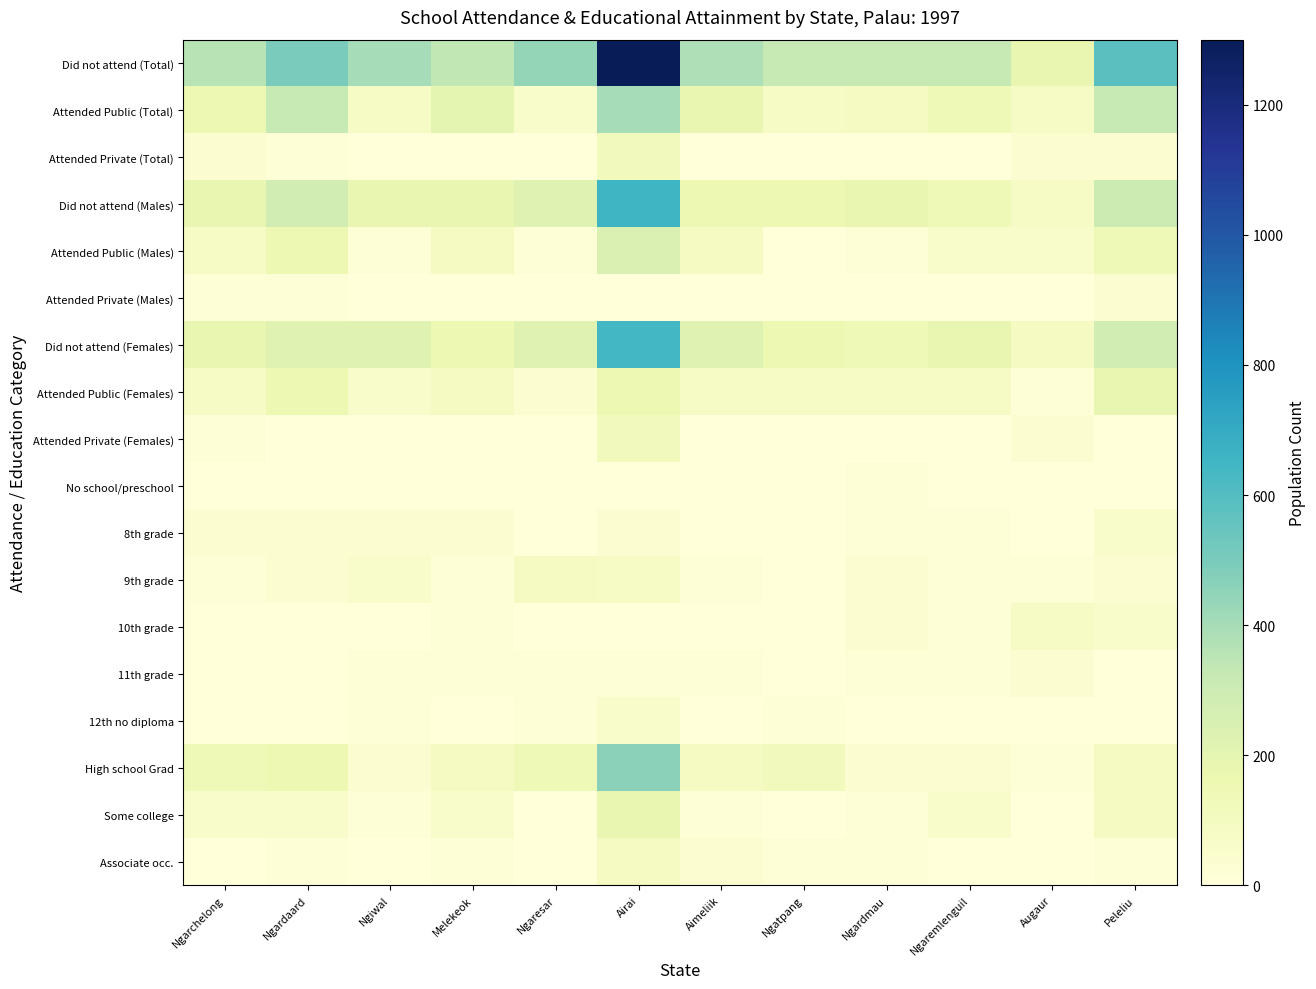

Rank the series at Ngardaard from lowest to highest value.

Attended Private (Females), No school/preschool, 10th grade, 11th grade, 12th no diploma, Attended Private (Total), Attended Private (Males), Associate occ., 8th grade, 9th grade, Some college, Attended Public (Males), Attended Public (Females), High school Grad, Did not attend (Females), Did not attend (Males), Attended Public (Total), Did not attend (Total)